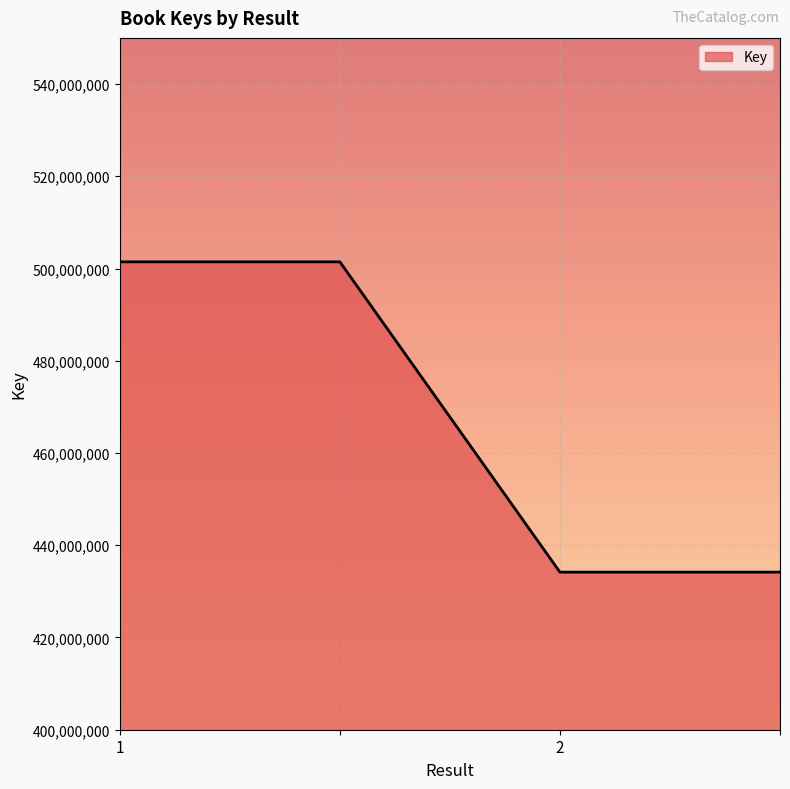

What is the sum of all values?

1871220088